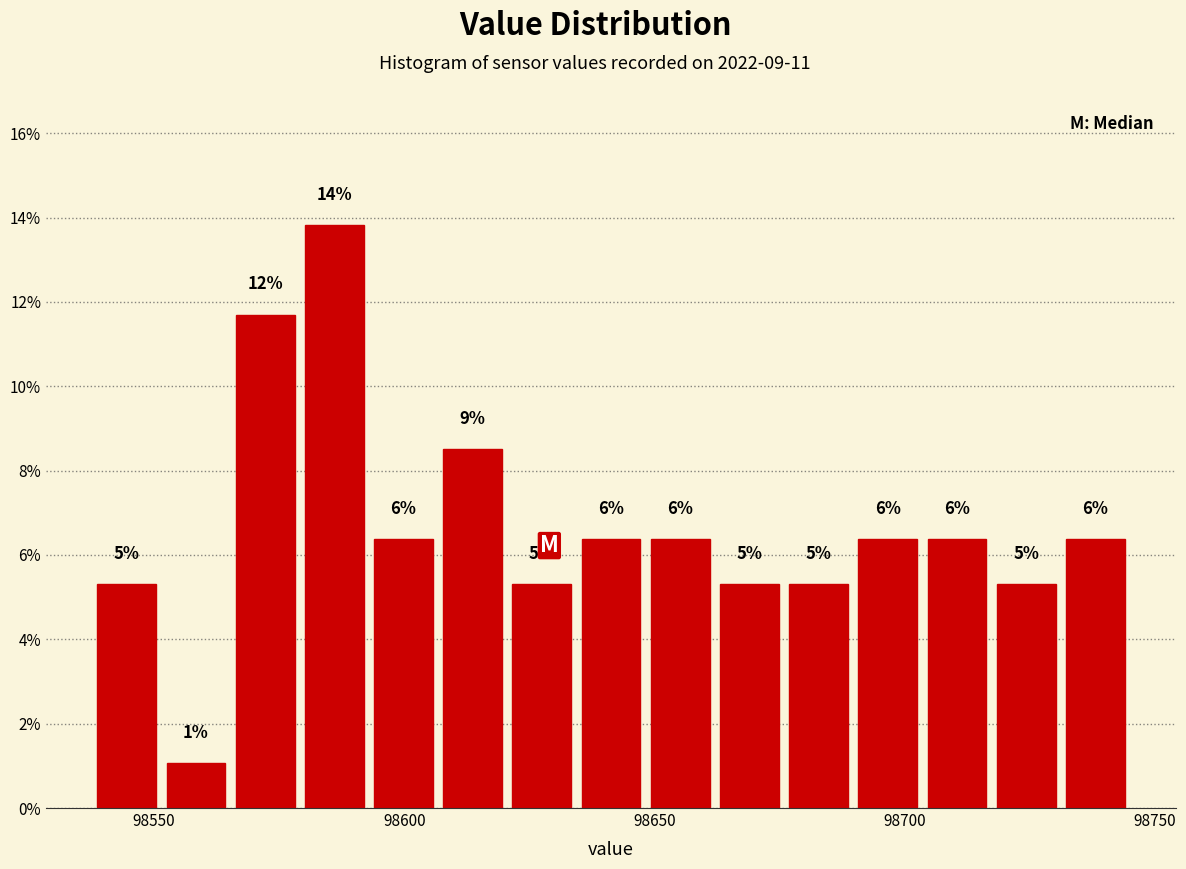

Read against the x-axis, roughly where is the centre of the tallest bar?

98585